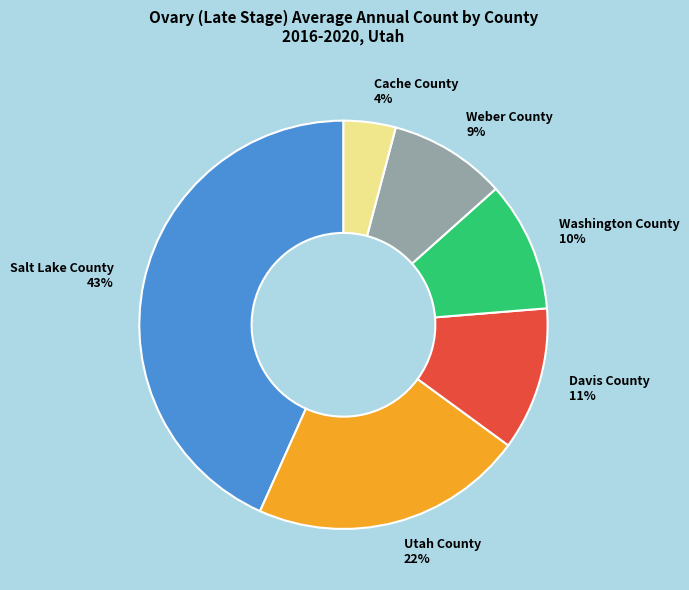

The Salt Lake County slice represents 43% of the pie. True or false?

True